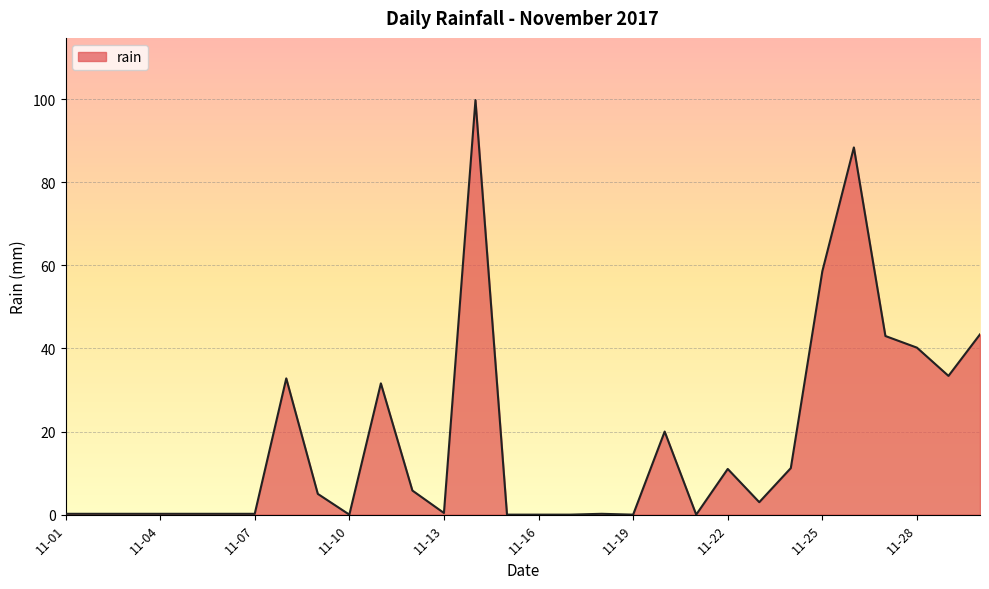

What is the greatest value displayed?

99.8